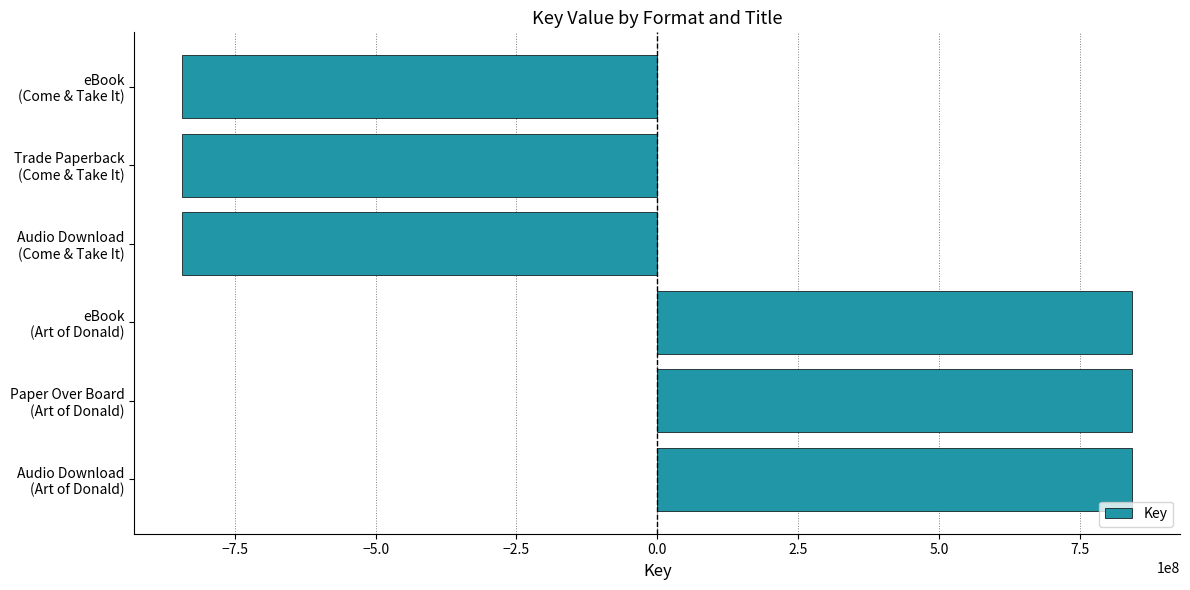

What is the greatest value displayed?

843733981.5